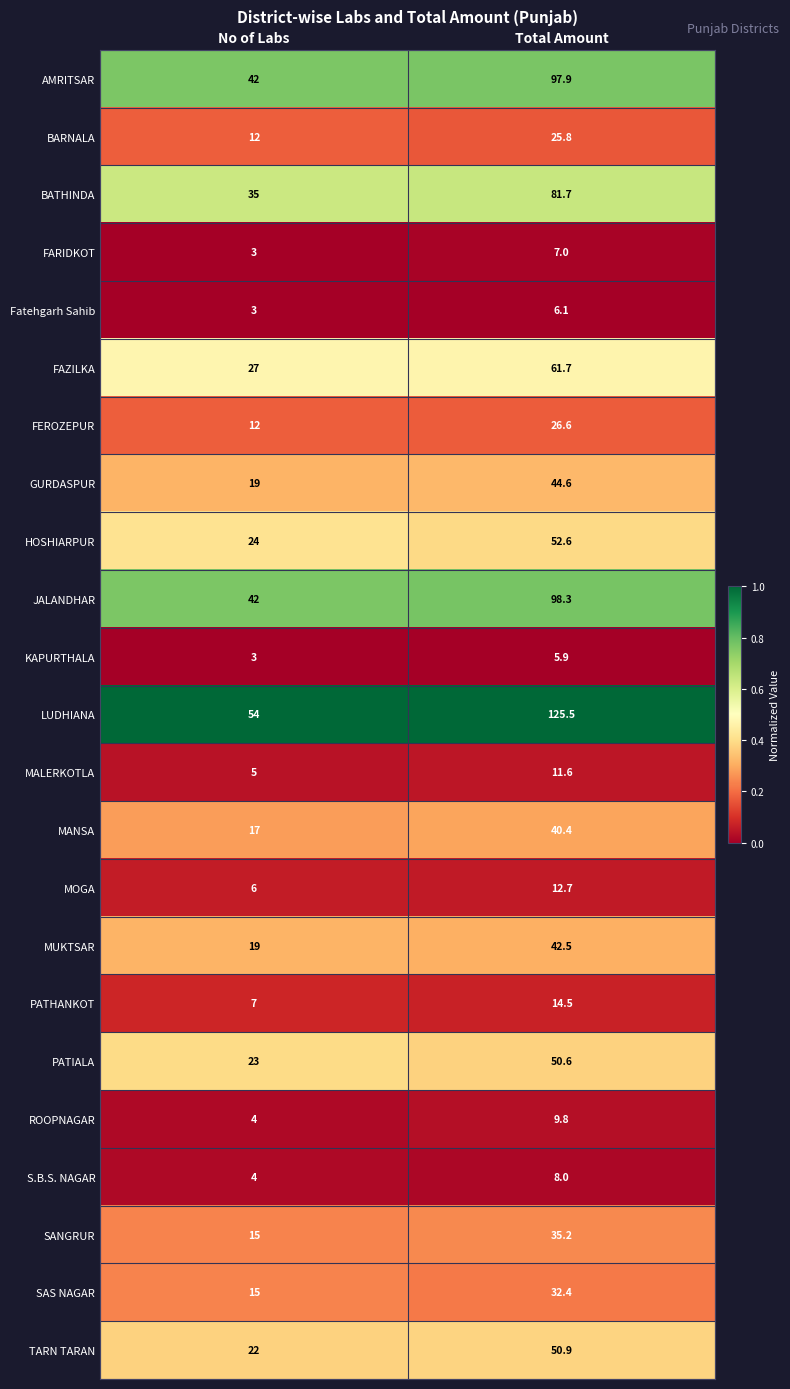

What is the spread (max minus min) of values at Total Amount?

119.6